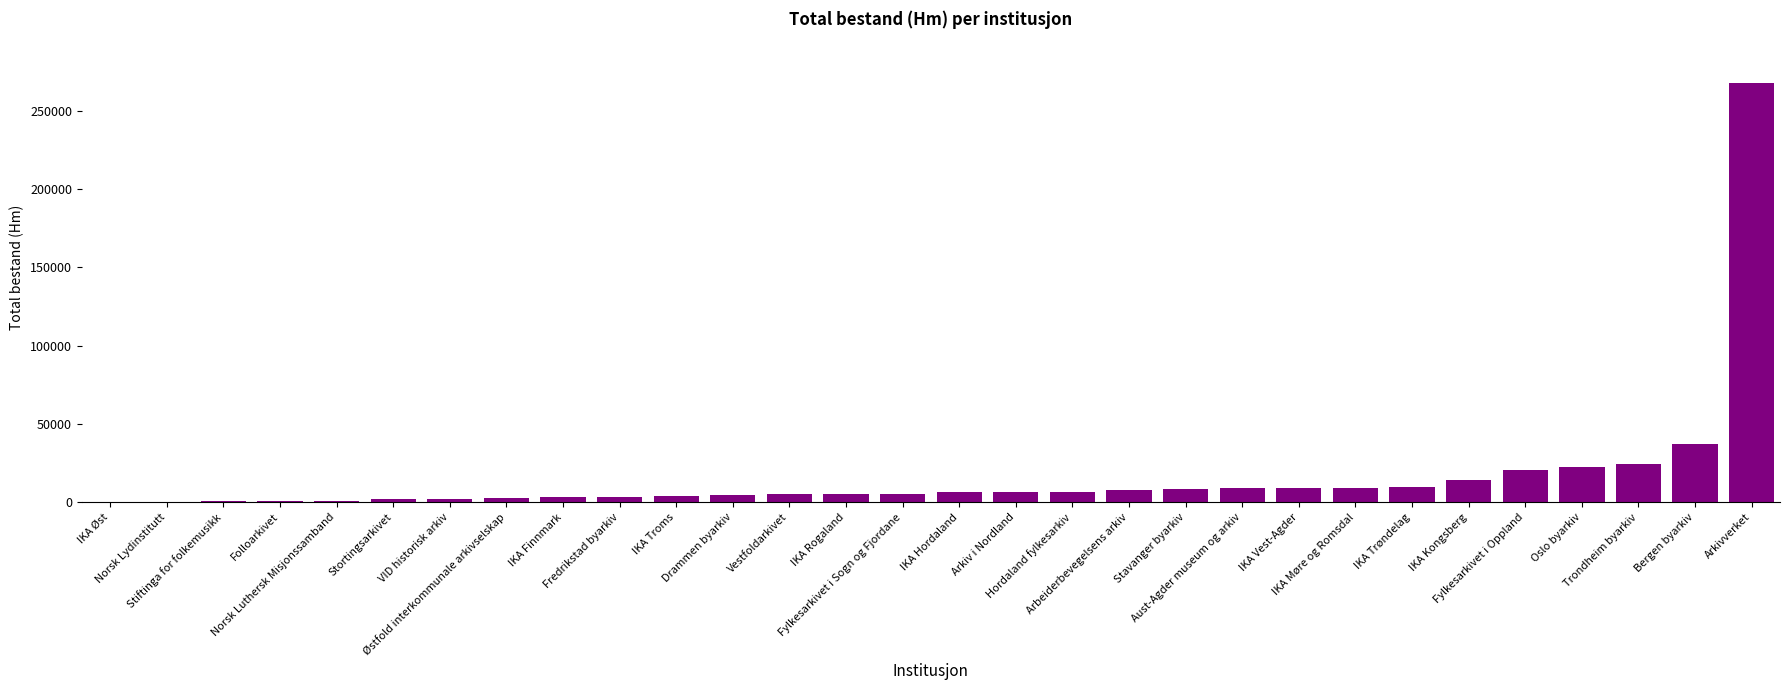

What is the change in value from IKA Øst to Oslo byarkiv?

+22348.0